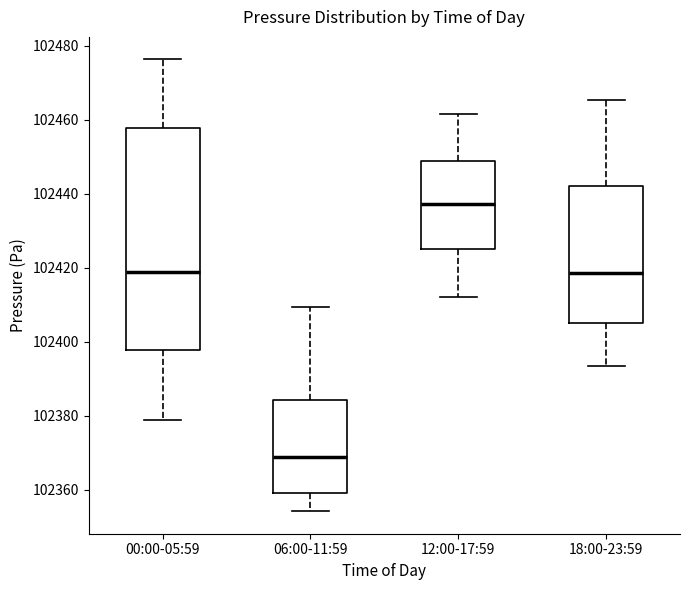

Reading left to right, read every box against the y-axis: the position of its median line, the range the box covers, and the ends of its whiskers. The values are not printed on the chart, so give them approximately, as read against the axis.

00:00-05:59: median 102418, box 102398 to 102458, whiskers 102378 to 102476
06:00-11:59: median 102368, box 102360 to 102384, whiskers 102354 to 102410
12:00-17:59: median 102438, box 102426 to 102448, whiskers 102412 to 102462
18:00-23:59: median 102418, box 102406 to 102442, whiskers 102394 to 102466